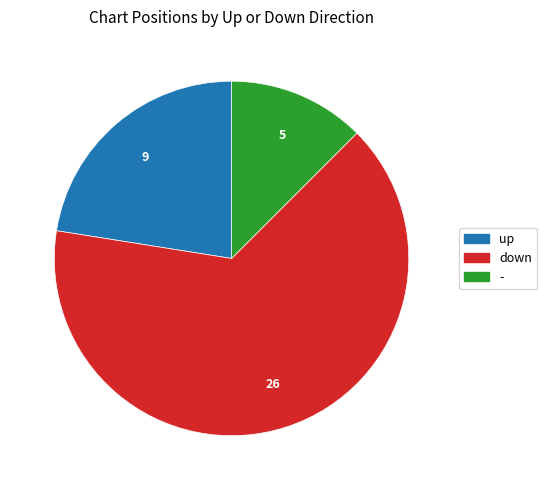

Rank the categories by value from lowest to highest.

-, up, down